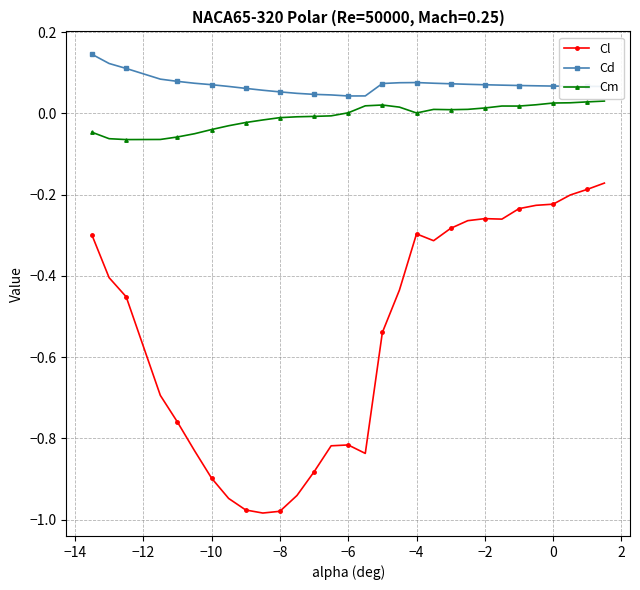

Count the number of data series in this chart.

3